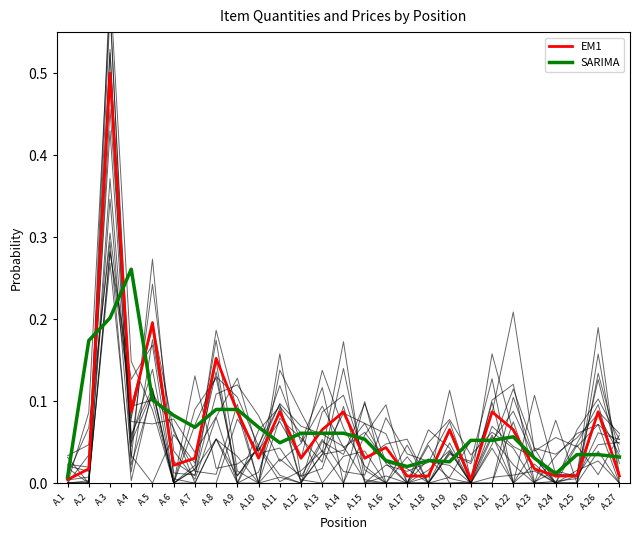

Reading left to right, what are all the values shown in this chart?

EM1: A.1=0.0	A.2=0.0	A.3=0.5	A.4=0.1	A.5=0.2	A.6=0.0	A.7=0.0	A.8=0.2	A.9=0.1	A.10=0.0	A.11=0.1	A.12=0.0	A.13=0.1	A.14=0.1	A.15=0.0	A.16=0.0	A.17=0.0	A.18=0.0	A.19=0.1	A.20=0.0	A.21=0.1	A.22=0.1	A.23=0.0	A.24=0.0	A.25=0.0	A.26=0.1	A.27=0.0
SARIMA: A.1=0.0	A.2=0.2	A.3=0.2	A.4=0.3	A.5=0.1	A.6=0.1	A.7=0.1	A.8=0.1	A.9=0.1	A.10=0.1	A.11=0.0	A.12=0.1	A.13=0.1	A.14=0.1	A.15=0.1	A.16=0.0	A.17=0.0	A.18=0.0	A.19=0.0	A.20=0.1	A.21=0.1	A.22=0.1	A.23=0.0	A.24=0.0	A.25=0.0	A.26=0.0	A.27=0.0